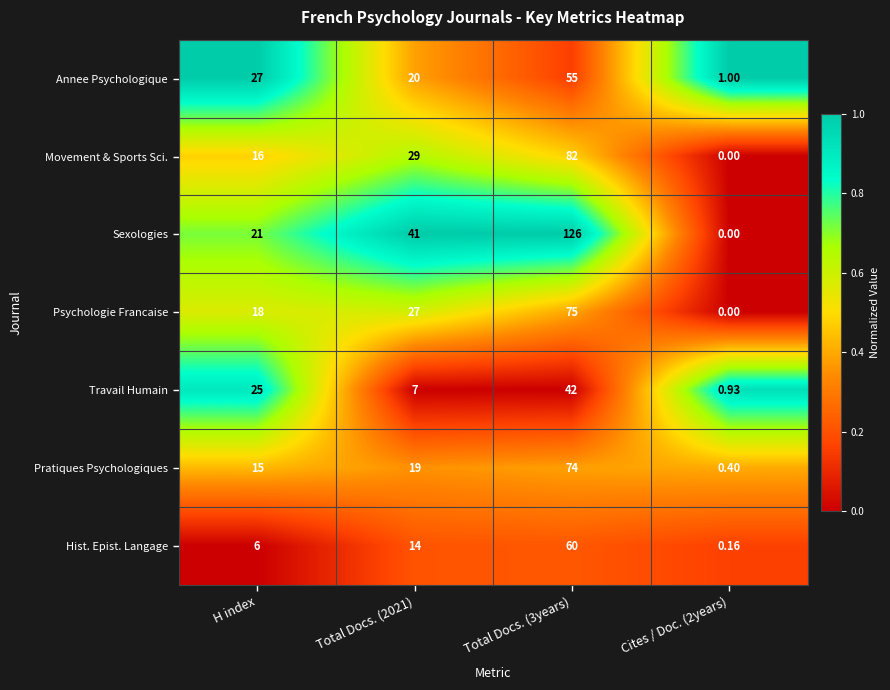

What is the maximum value shown in the chart?

126.0